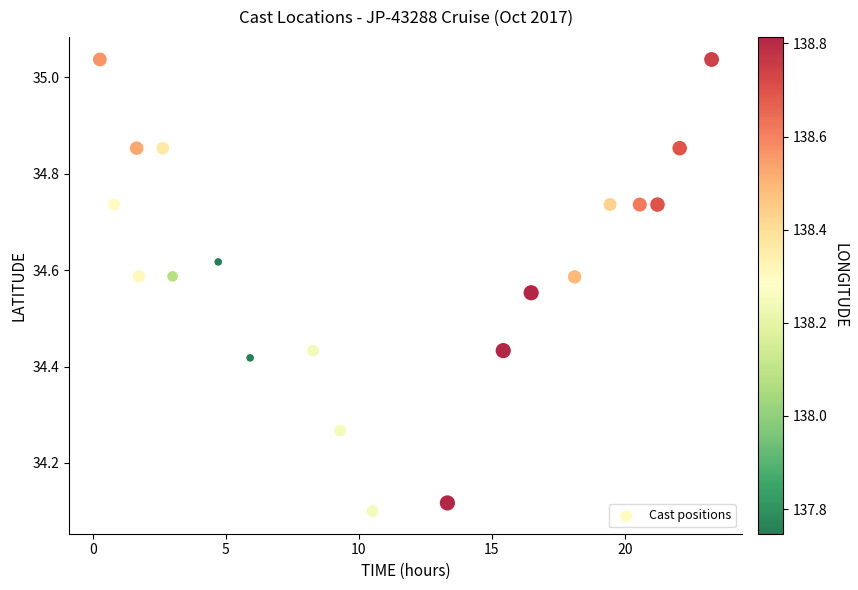

What is the range of Y values (max minus min)?

0.9